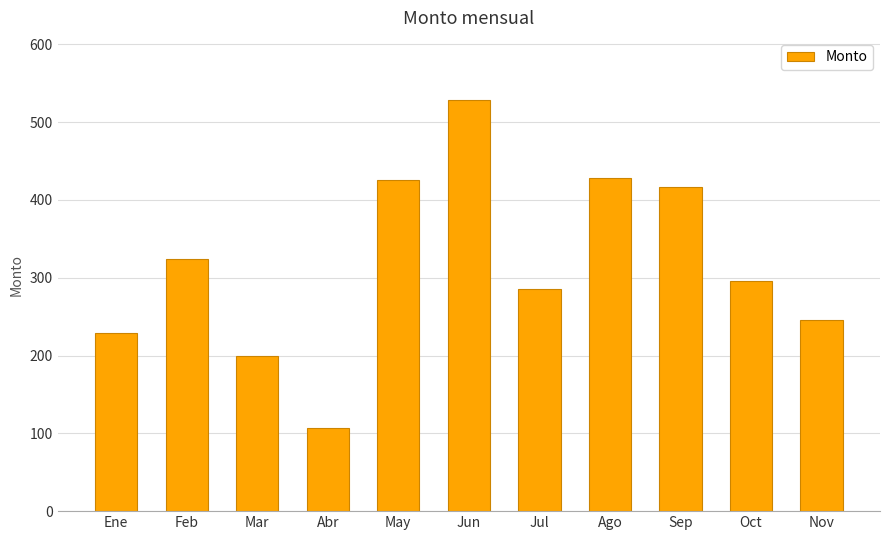

Is it true that the value at Ago is 712.9?

False